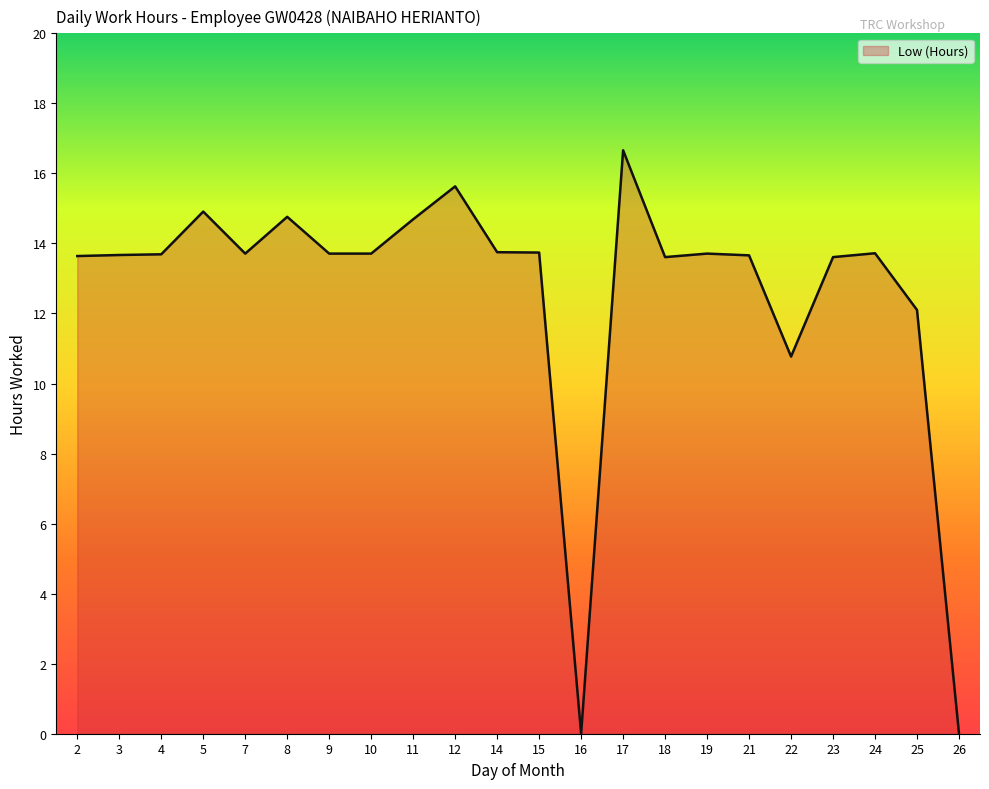

Approximately how many times larger is the value at 18 compared to 24?

1.0